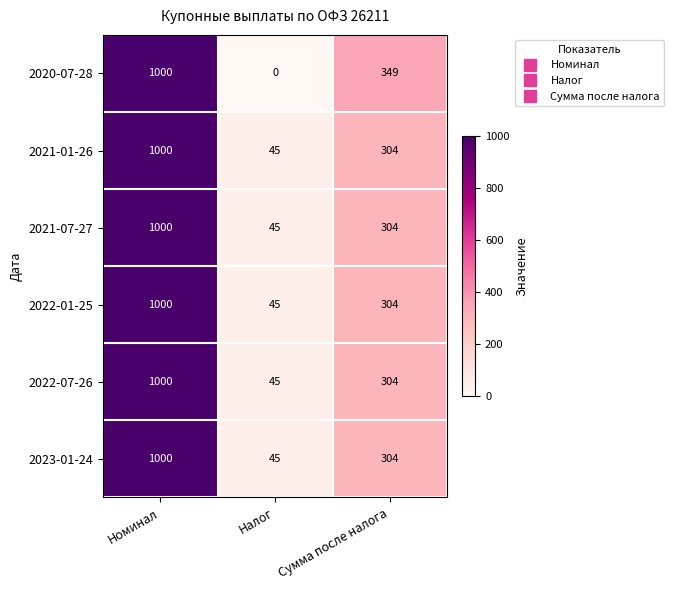

How many values in the 2023-01-24 series are below 304?

1